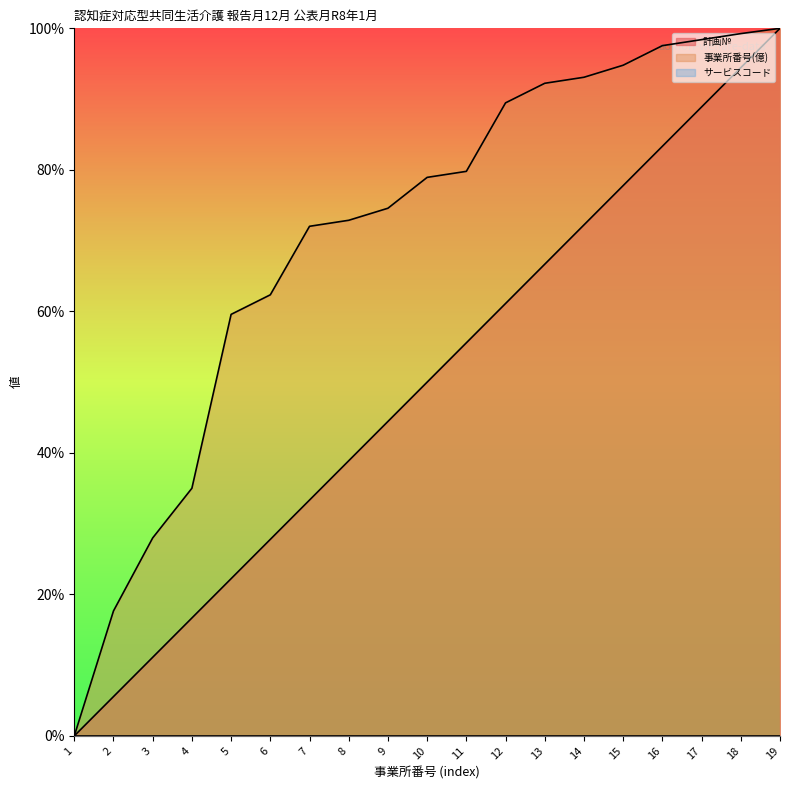

Where does the 事業所番号(億) series first go above 78?

10